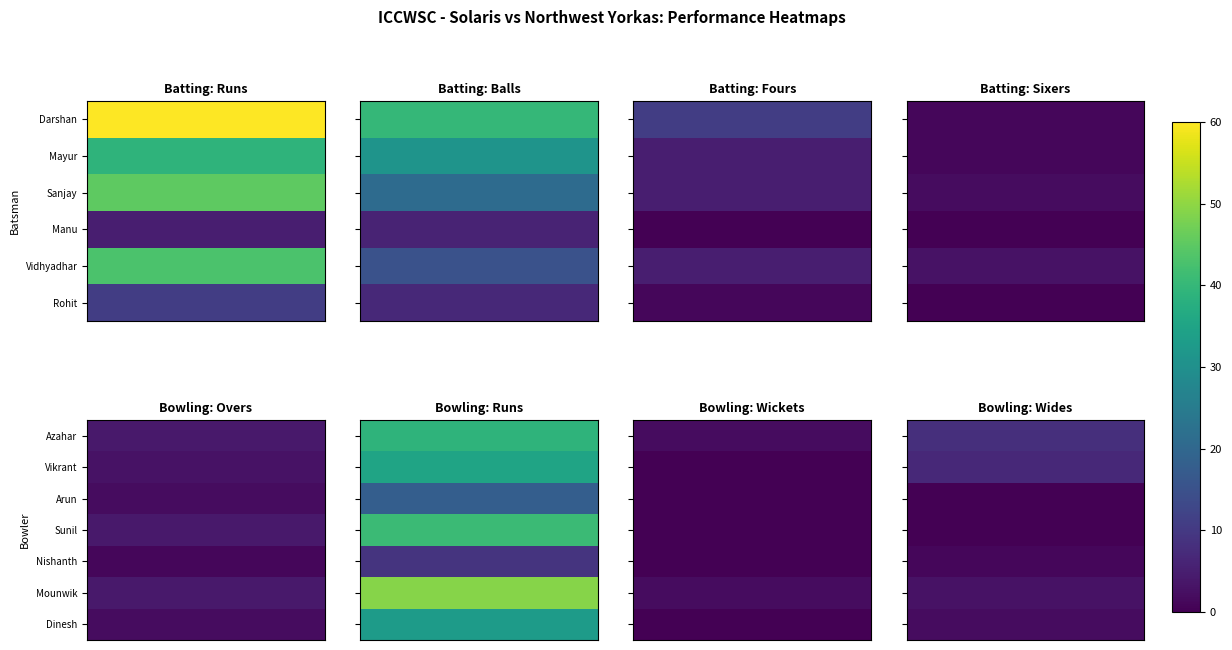

List the series in order of their peak value, highest first.

Azahar, Vikrant, Mounwik, Dinesh, Nishanth, Arun, Sunil